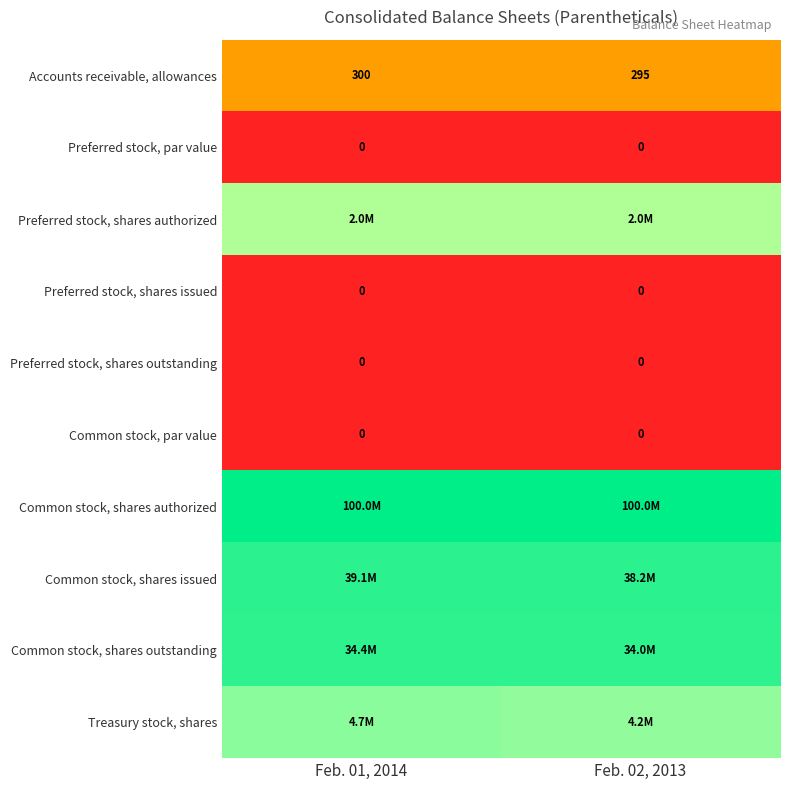

At which category is the sum across all series the highest?

Feb. 01, 2014